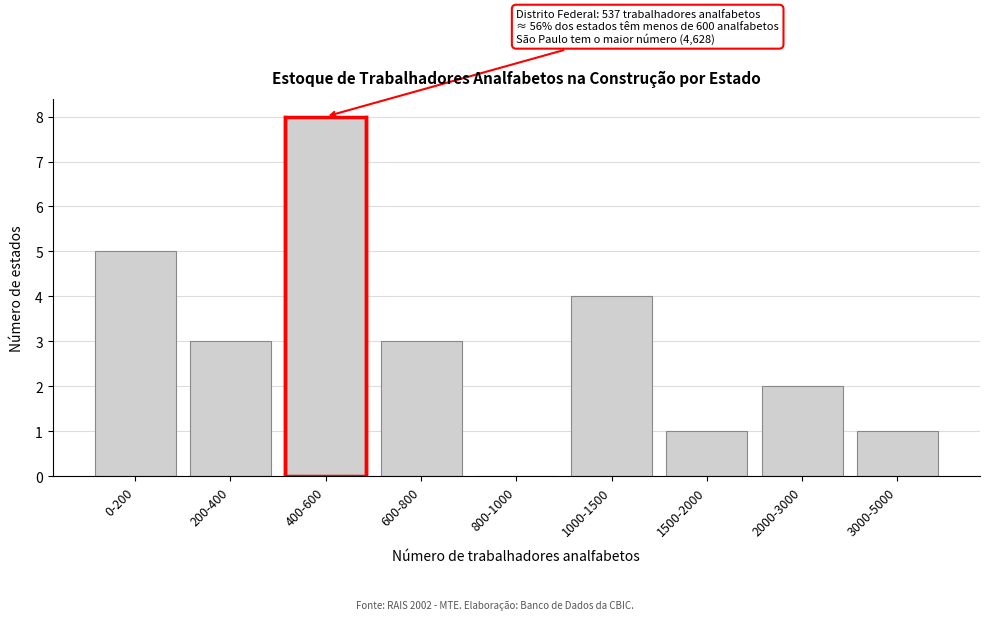

Reading left to right, extract all data points from this chart.

0-200=5	200-400=3	400-600=8	600-800=3	800-1000=0	1000-1500=4	1500-2000=1	2000-3000=2	3000-5000=1